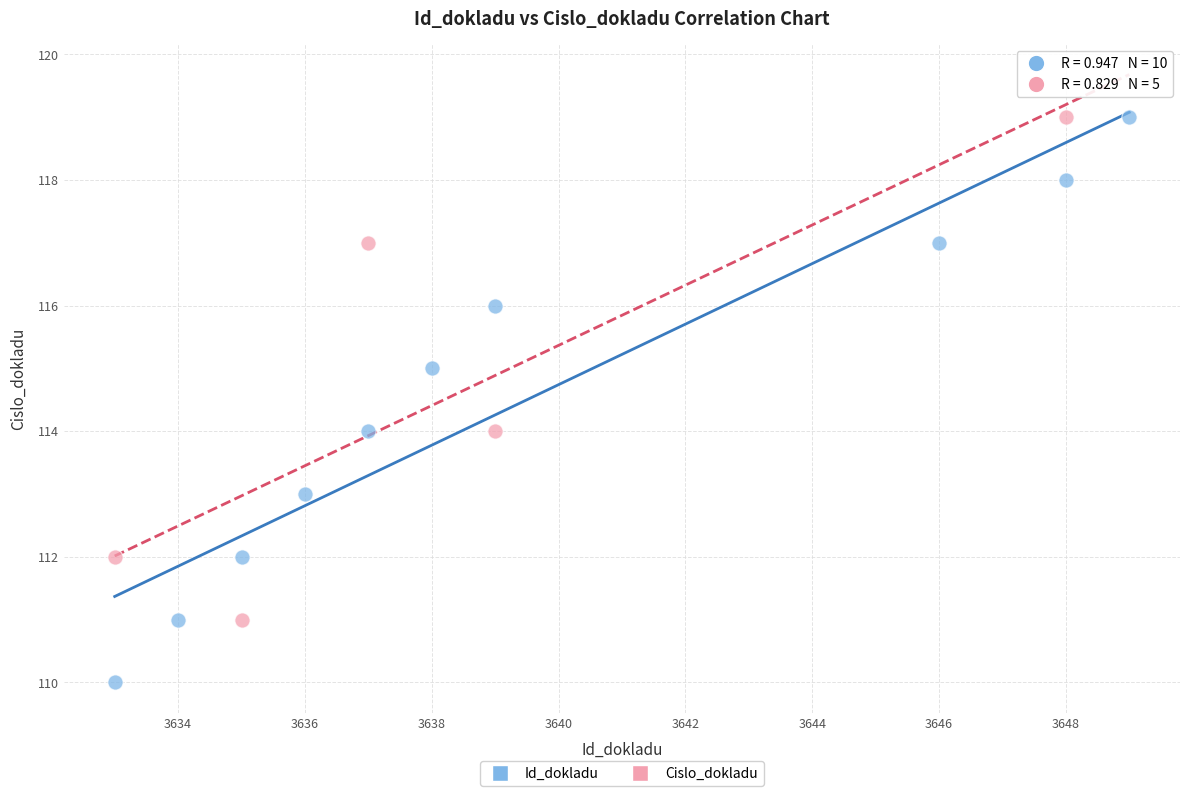

Which series has the largest Y range (max minus min)?

Id_dokladu